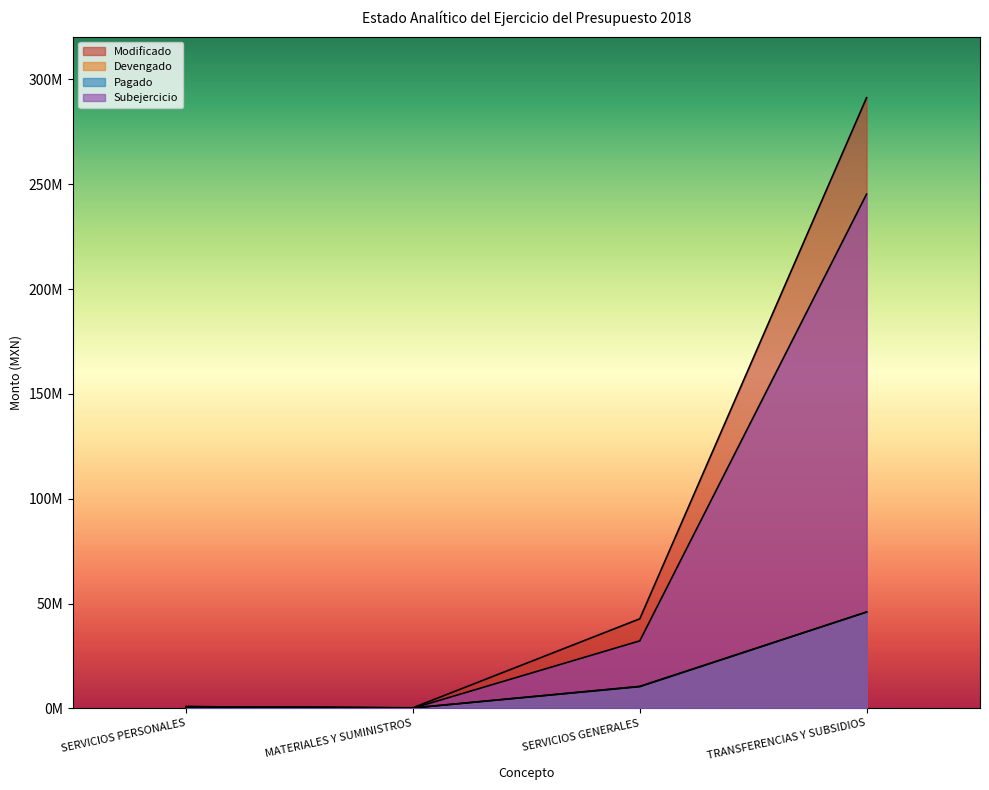

What is the value of the Devengado point at the 3rd from the left?

10520697.2